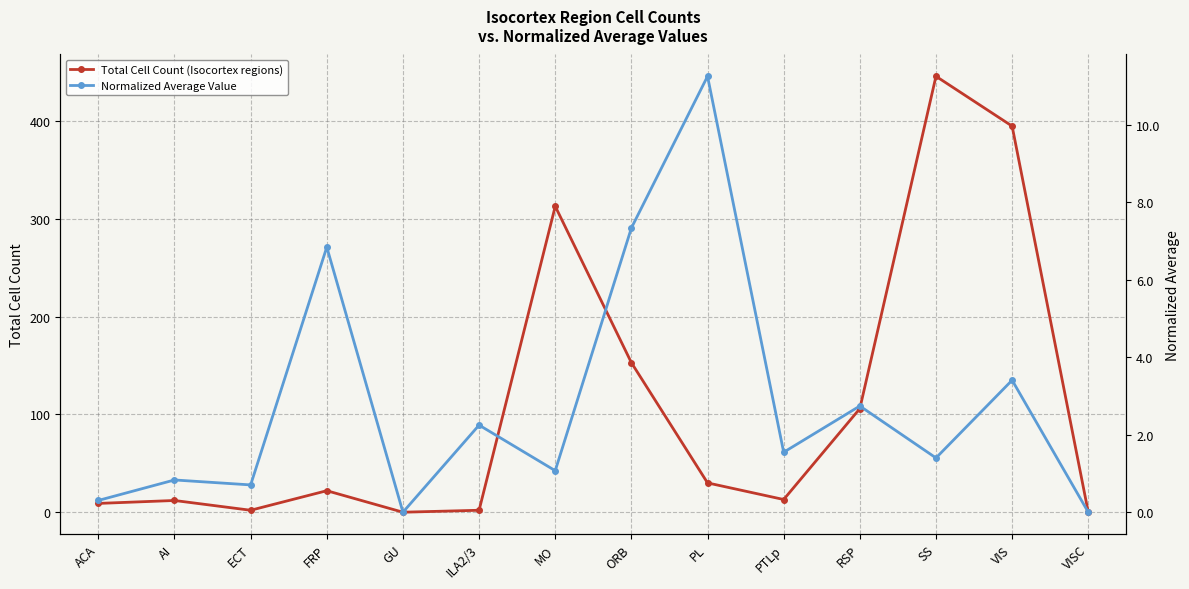

Is the value of Total Cell Count (Isocortex regions) at AI greater than the value of Normalized Average Value at AI?

Yes